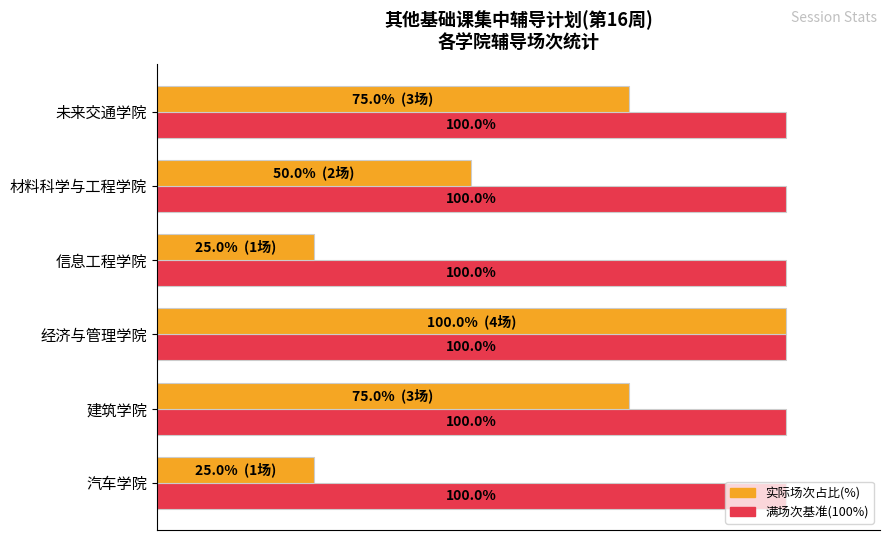

At which category is the sum across all series the highest?

经济与管理学院